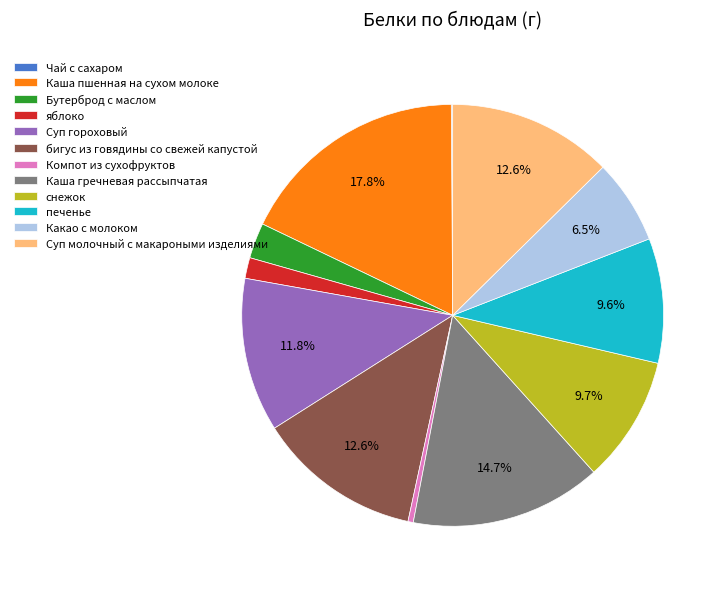

To the nearest percent, what percentage of the pie is Суп молочный с макароными изделиями?

13%